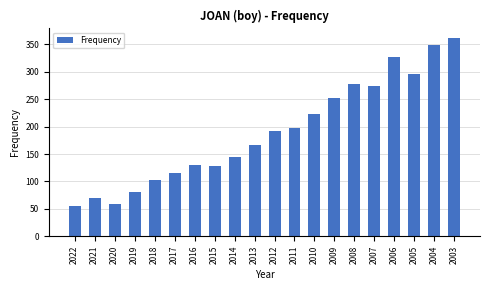

What is the minimum value shown in the chart?

56